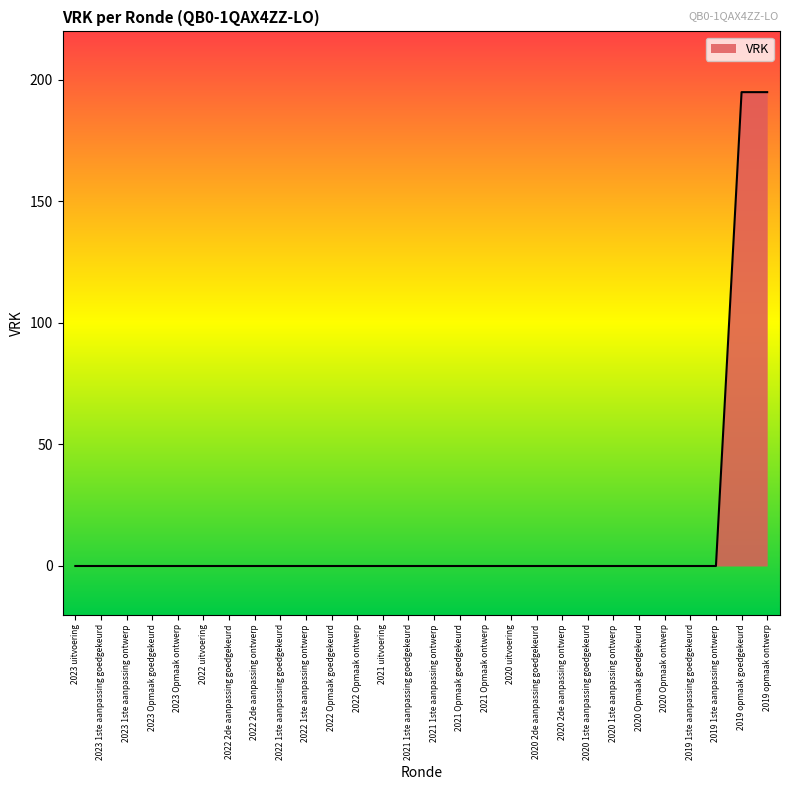

What is the difference between the maximum and minimum values?

195